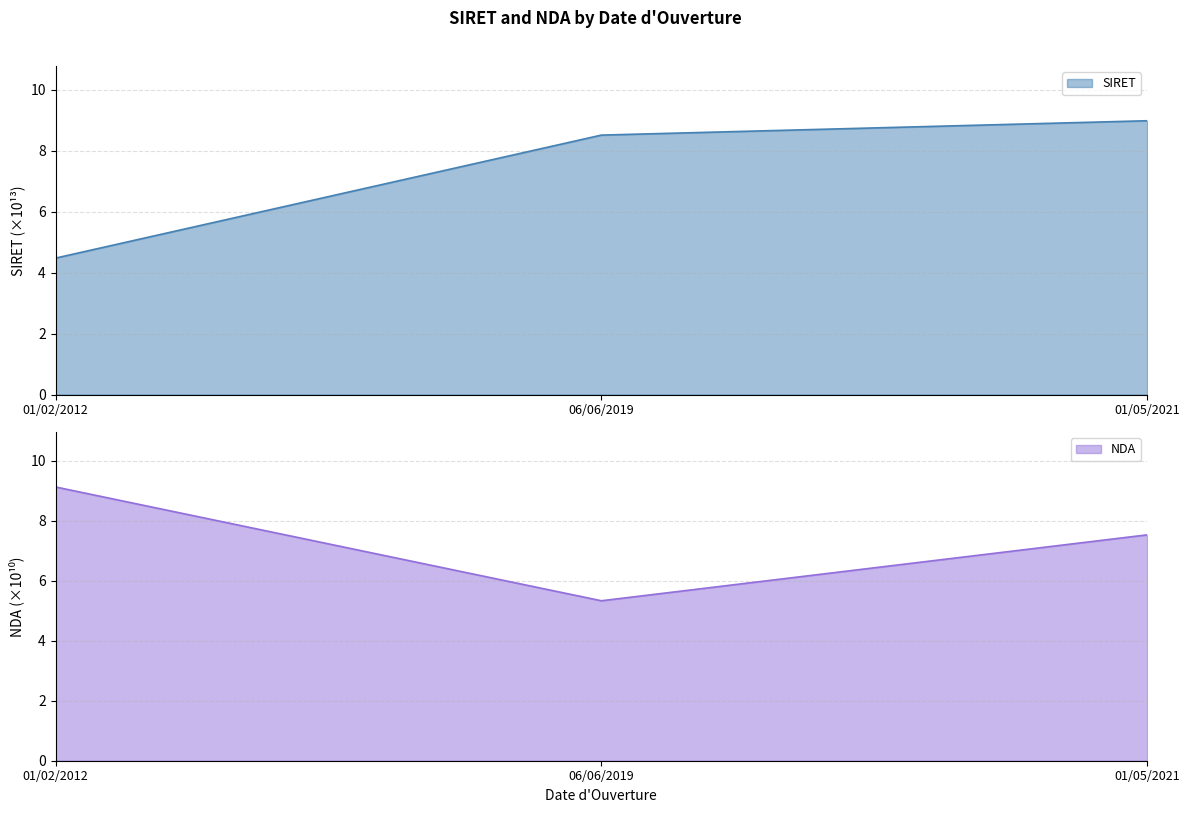

True or false: SIRET has a value of 5.1 at 01/05/2021.

False